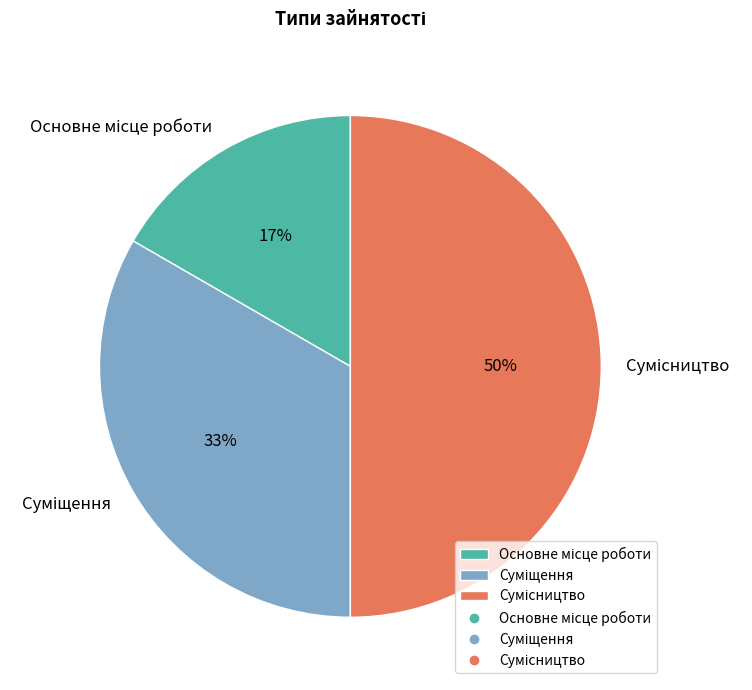

To the nearest percent, what is the average slice percentage?

33%